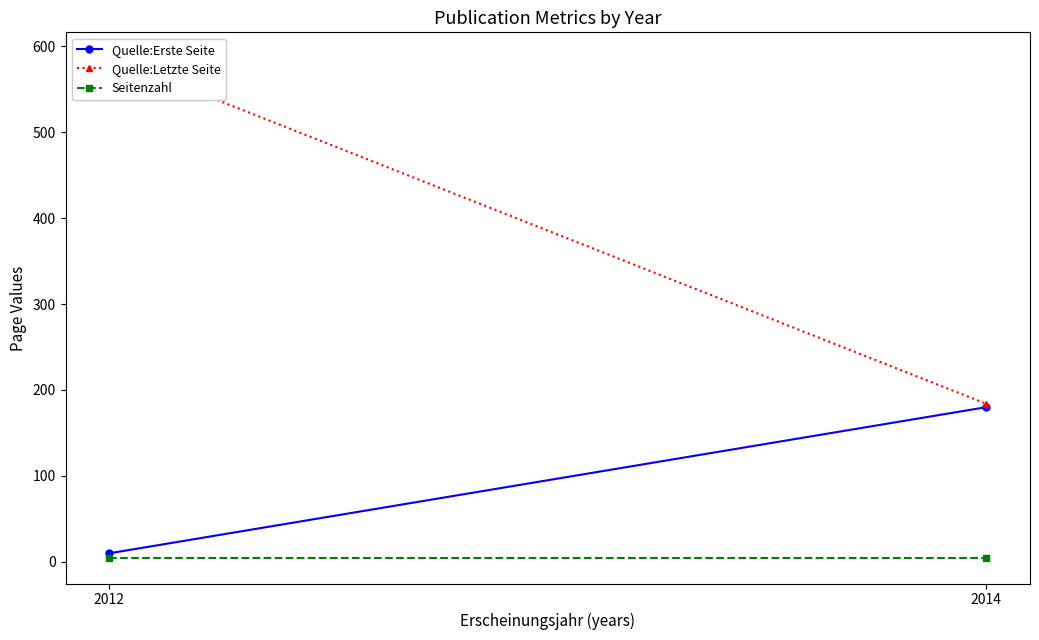

Rank the series by their maximum value, from lowest to highest.

Seitenzahl, Quelle:Erste Seite, Quelle:Letzte Seite